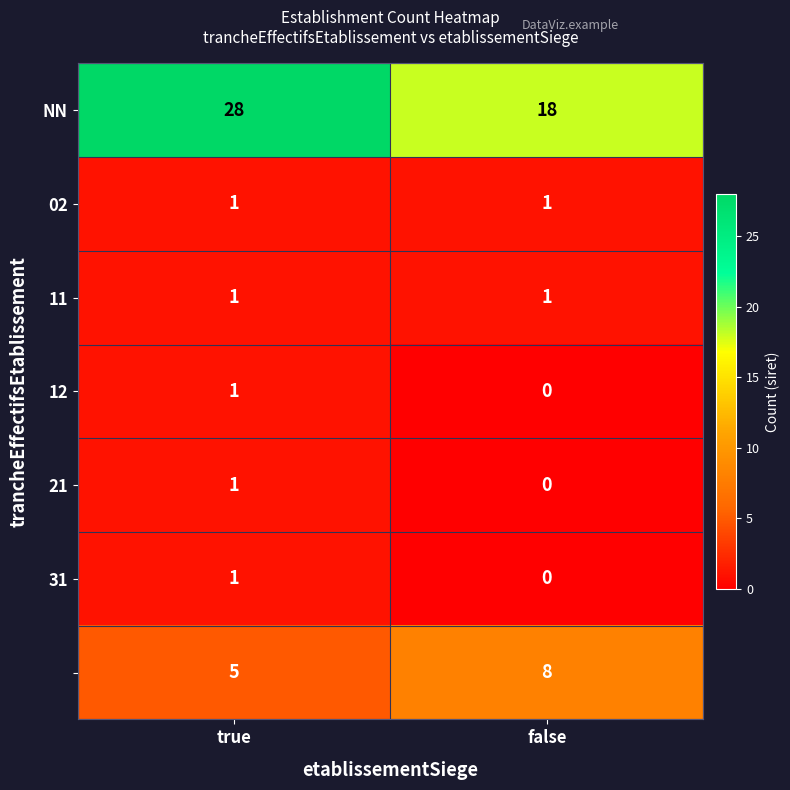

What is the maximum value shown in the chart?

28